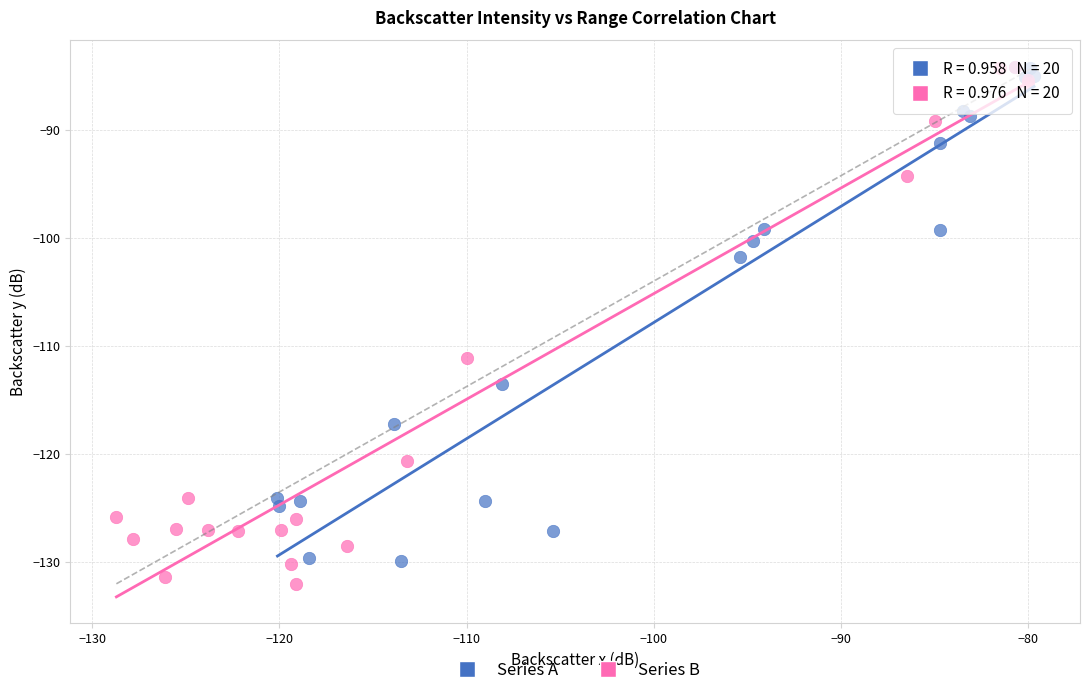

Which series contains the lowest Y value?

Series B